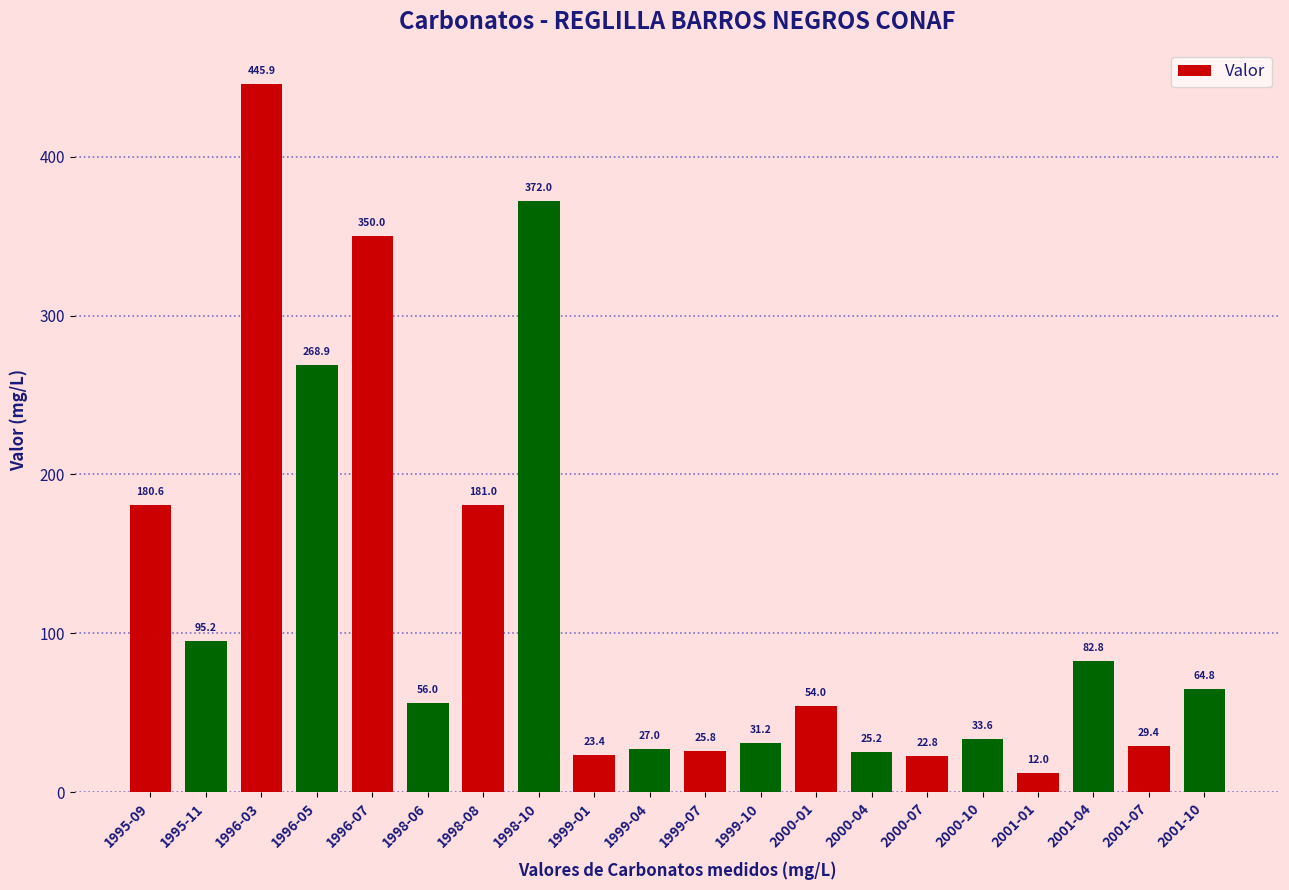

What is the smallest value displayed?

12.0